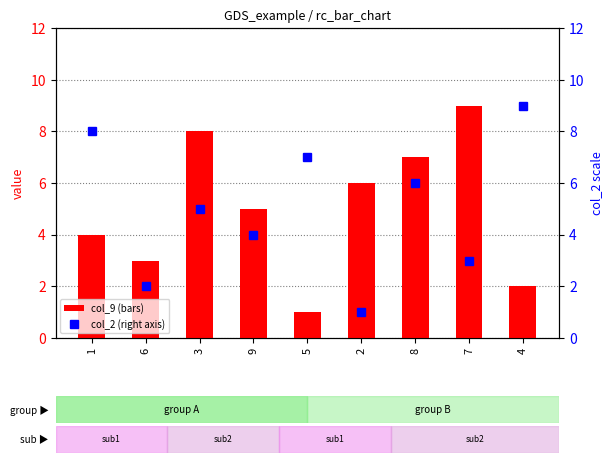

Reading right to left, list all the values displayed in this chart.

col_9: 4=2	7=9	8=7	2=6	5=1	9=5	3=8	6=3	1=4
col_2 (right axis): 4=9	7=3	8=6	2=1	5=7	9=4	3=5	6=2	1=8